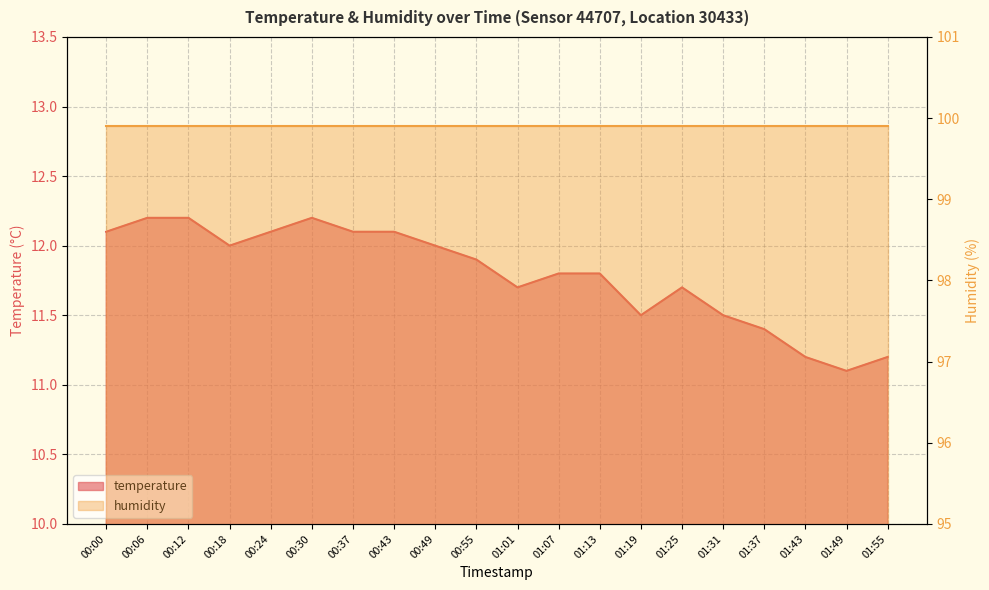

How many points are higher than both their immediate neighbors (excluding endpoints)?

2